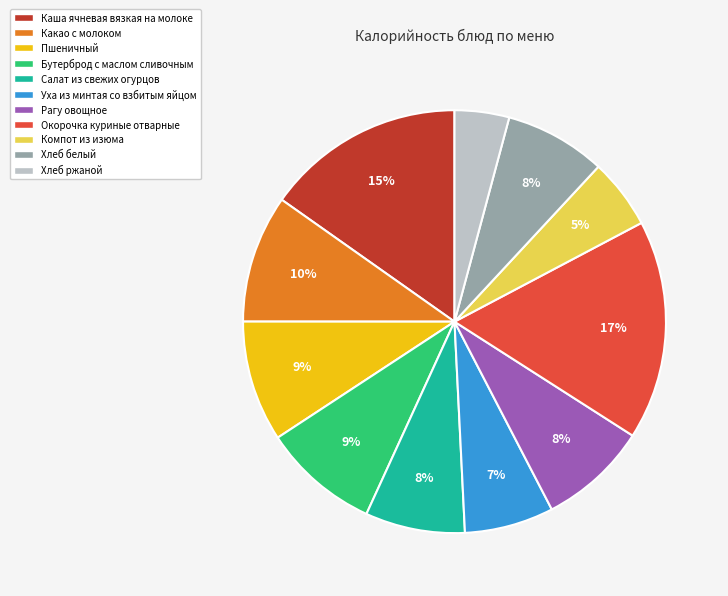

To the nearest percent, what is the average slice percentage?

9%